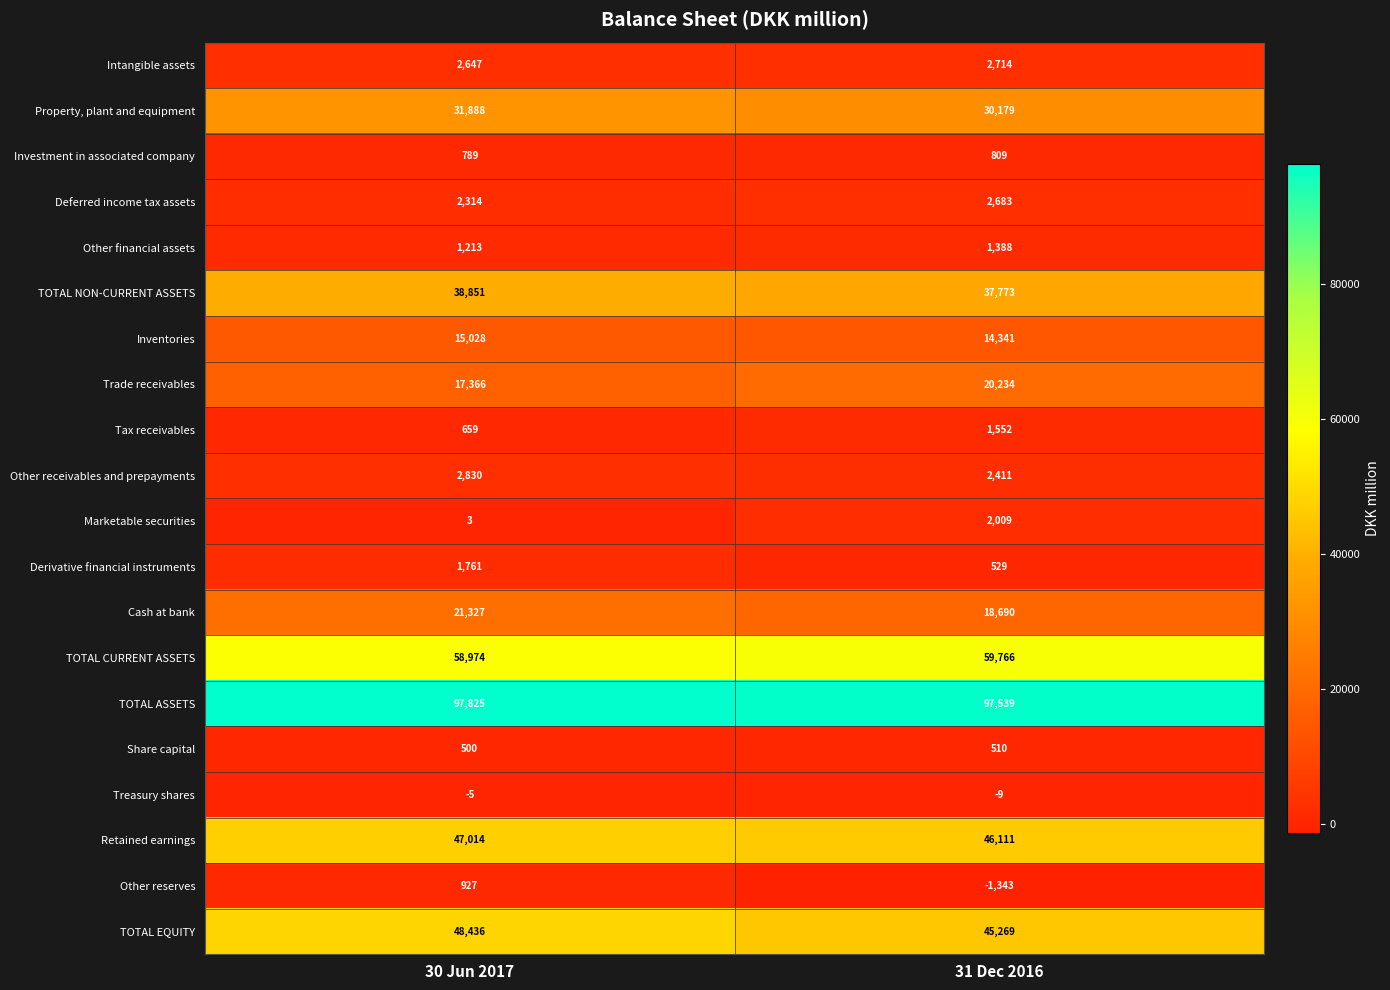

Which series has the largest total across all categories?

TOTAL ASSETS